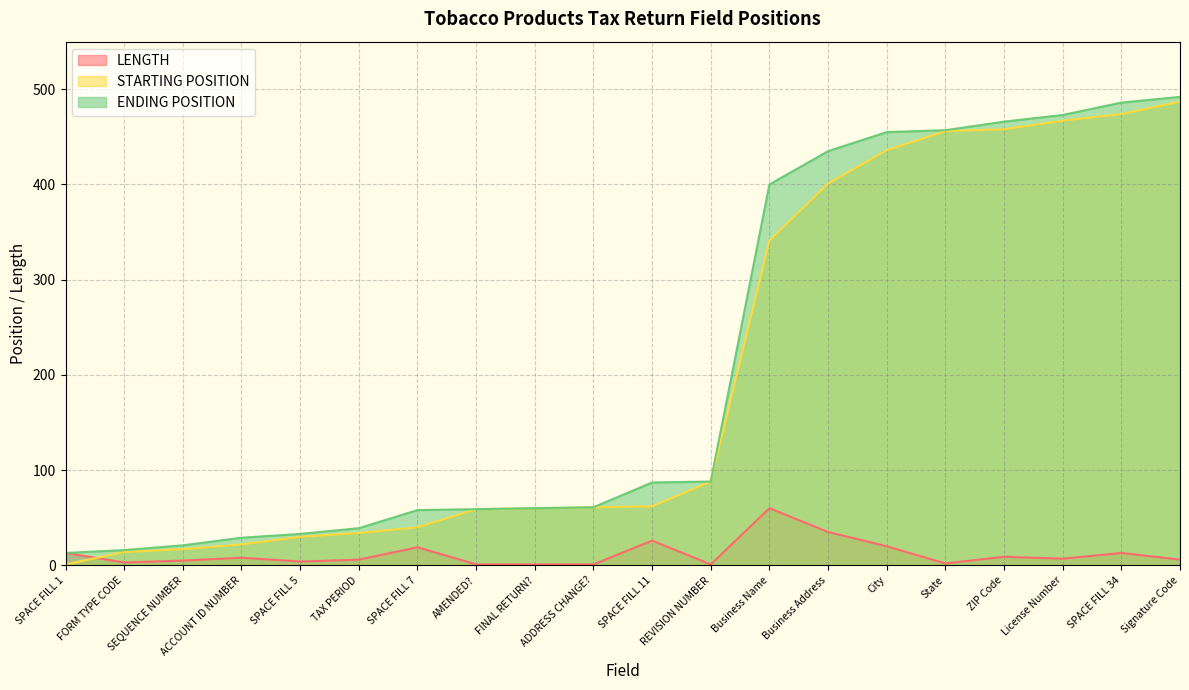

What is the average value of the ENDING POSITION series?

211